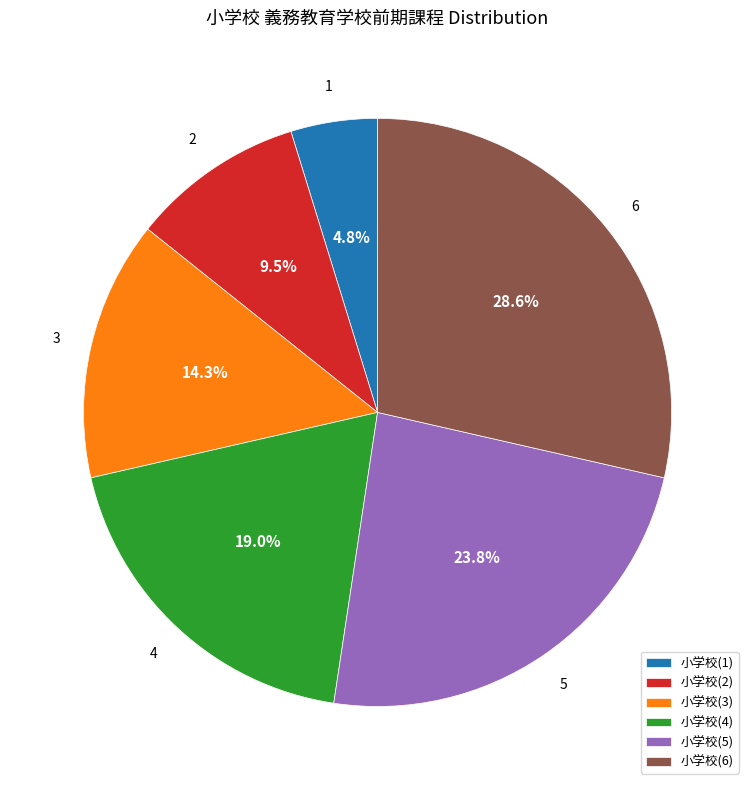

Does 小学校(2) represent more than half of the total?

No